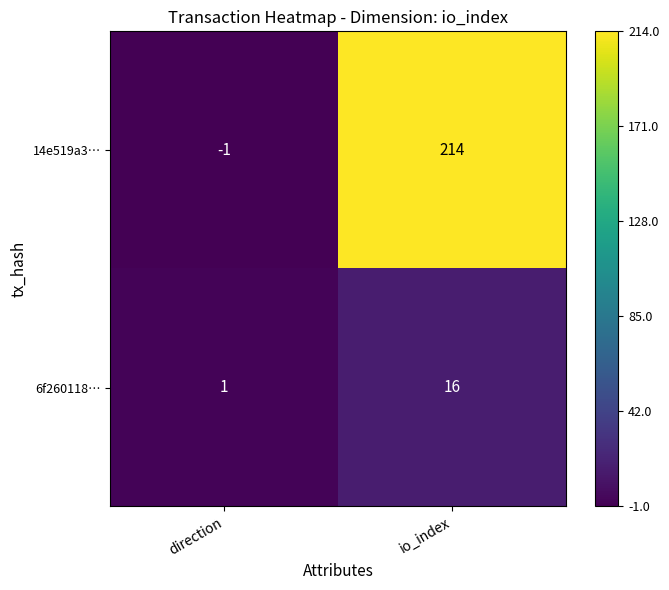

Where is 6f260118… nearest to the value 8?

direction